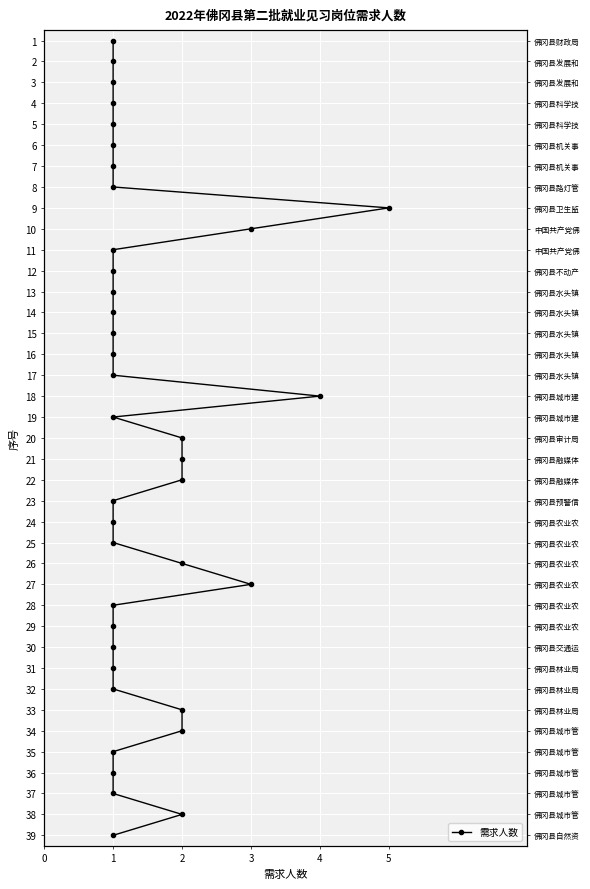

True or false: the data shows 11 at 19.

False